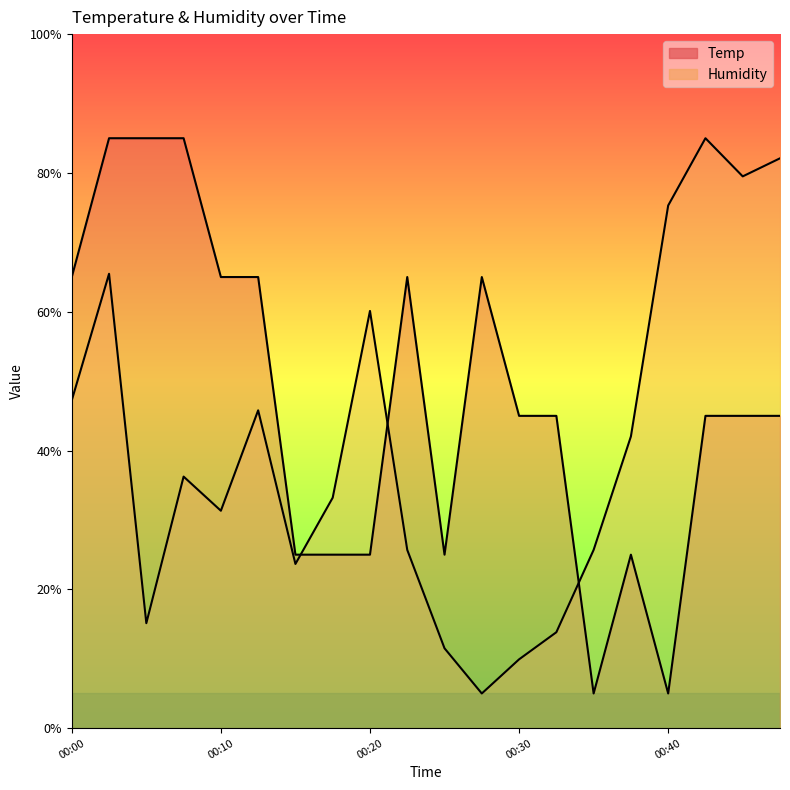

At which category is the sum across all series the highest?

00:03